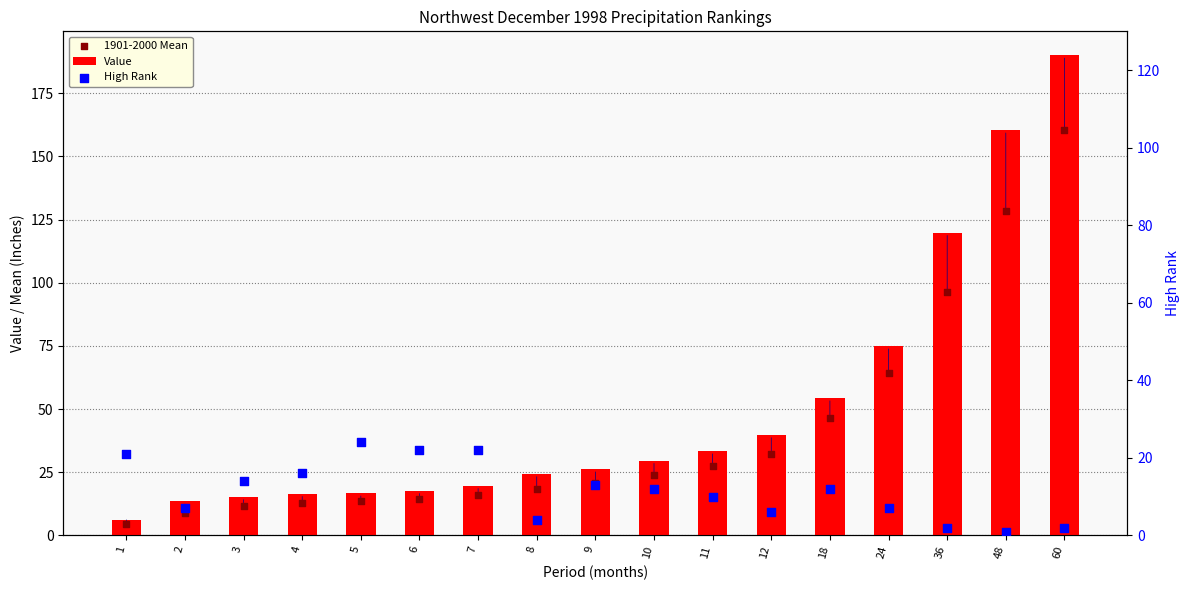

At which category is the sum across all series the highest?

60